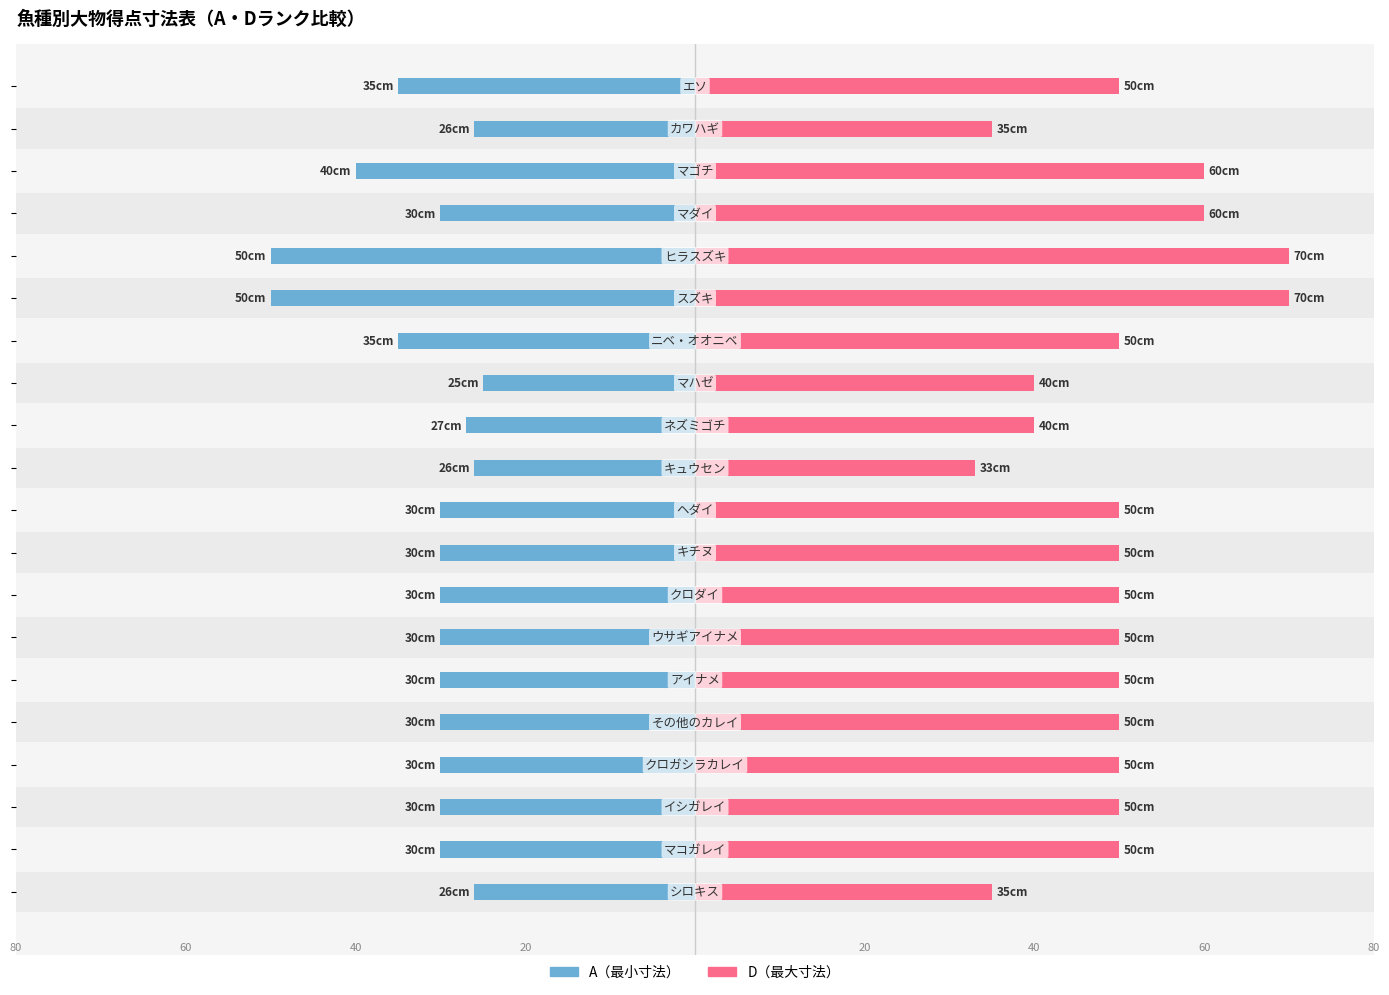

Reading left to right, transcribe all the data shown in this chart.

A（最小寸法）: -26	-30	-30	-30	-30	-30	-30	-30	-30	-30	-26	-27	-25	-35	-50	-50	-30	-40	-26	-35
D（最大寸法）: 35	50	50	50	50	50	50	50	50	50	33	40	40	50	70	70	60	60	35	50